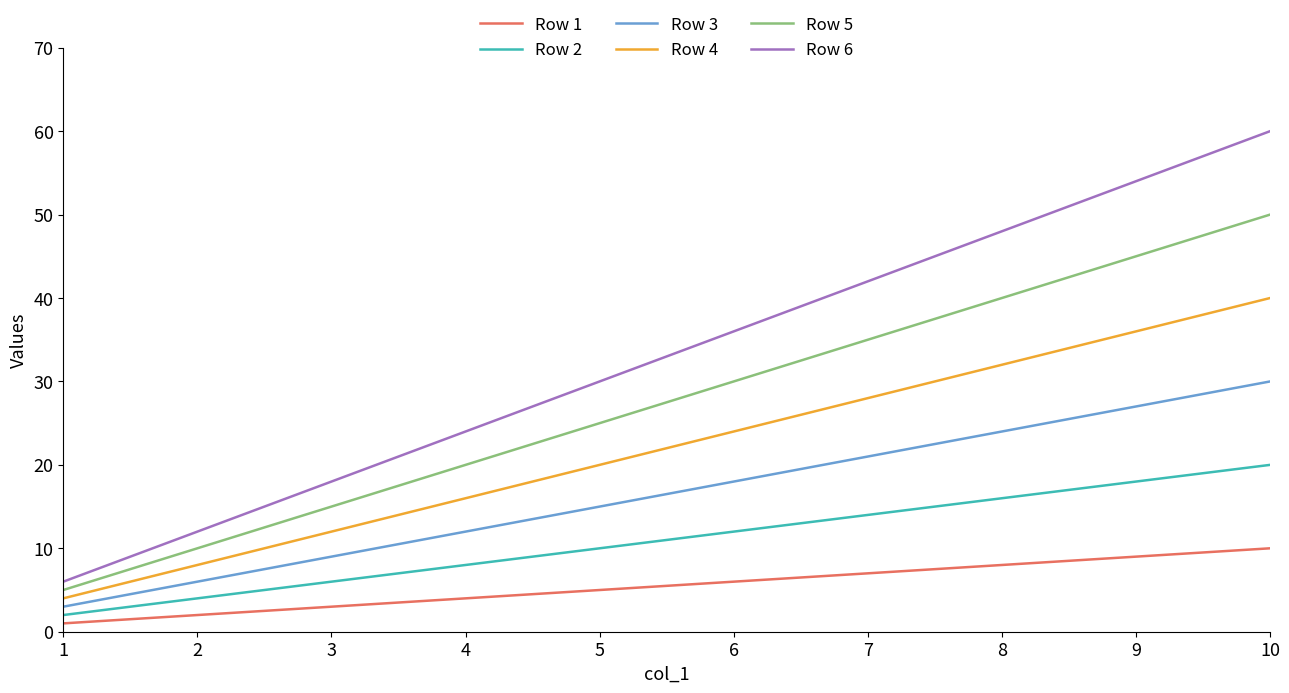

List the series in order of their peak value, highest first.

Row 6, Row 5, Row 4, Row 3, Row 2, Row 1